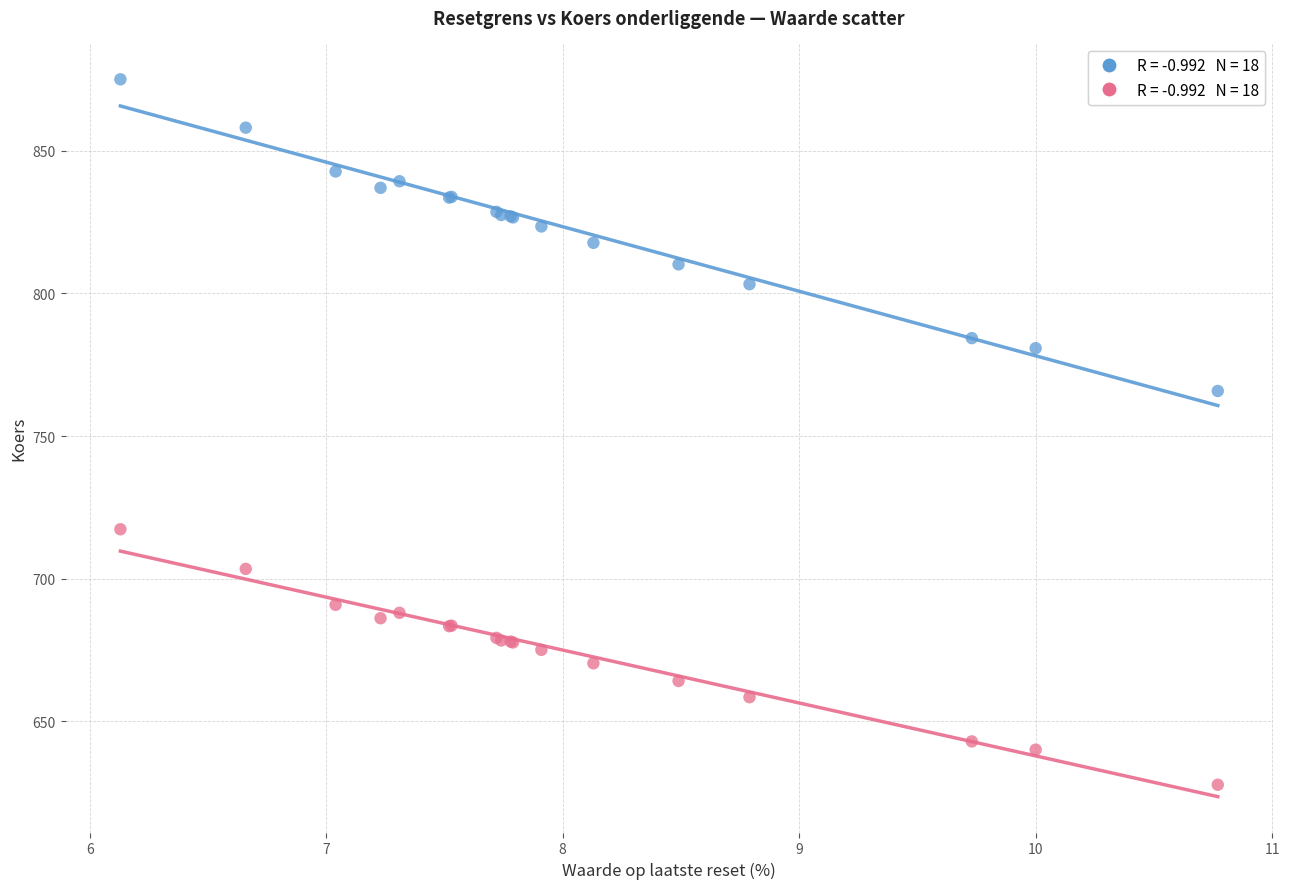

Across all series, what Y value is closest to 751?

765.8